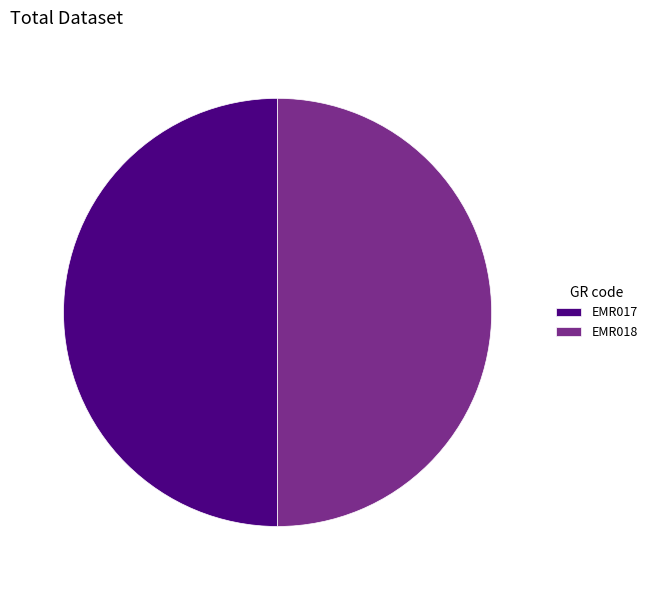

Is the sum of EMR018 and EMR017 greater than half?

Yes